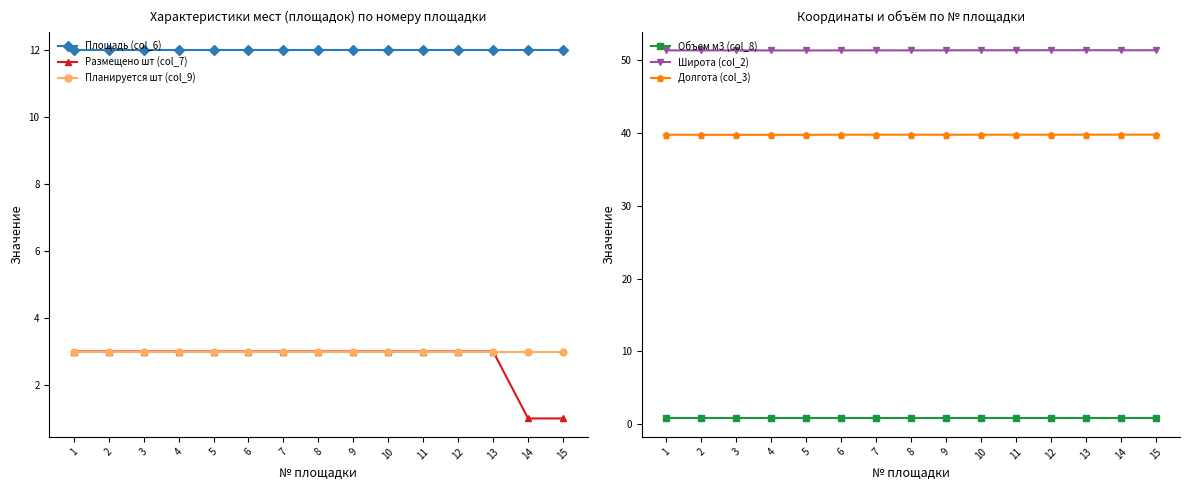

Which series has the largest total across all categories?

Широта (col_2)